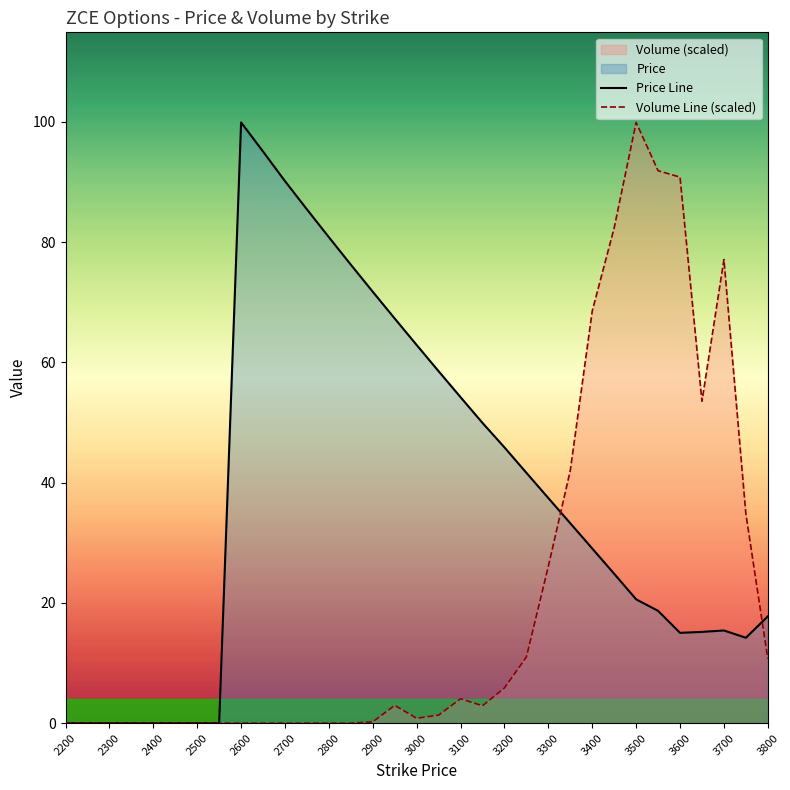

Reading right to left, what are all the values shown in this chart?

Price: 3800=17.8	3750=14.2	3700=15.4	3650=15.2	3600=15.0	3550=18.7	3500=20.6	3450=24.8	3400=29.0	3350=33.2	3300=37.4	3250=41.6	3200=45.9	3150=49.9	3100=54.2	3050=58.5	3000=62.9	2950=67.3	2900=71.8	2850=76.3	2800=80.8	2750=85.5	2700=90.2	2650=95.1	2600=99.9	2550=0.0	2500=0.0	2450=0.0	2400=0.0	2350=0.0	2300=0.0	2250=0.0	2200=0.0
Volume: 3800=10.7	3750=34.8	3700=77.1	3650=53.6	3600=90.8	3550=91.9	3500=99.9	3450=82.4	3400=68.6	3350=42.0	3300=26.1	3250=11.0	3200=5.9	3150=2.9	3100=4.1	3050=1.3	3000=0.8	2950=3.0	2900=0.2	2850=0.0	2800=0.0	2750=0.0	2700=0.0	2650=0.0	2600=0.0	2550=0.0	2500=0.0	2450=0.0	2400=0.0	2350=0.0	2300=0.0	2250=0.0	2200=0.0